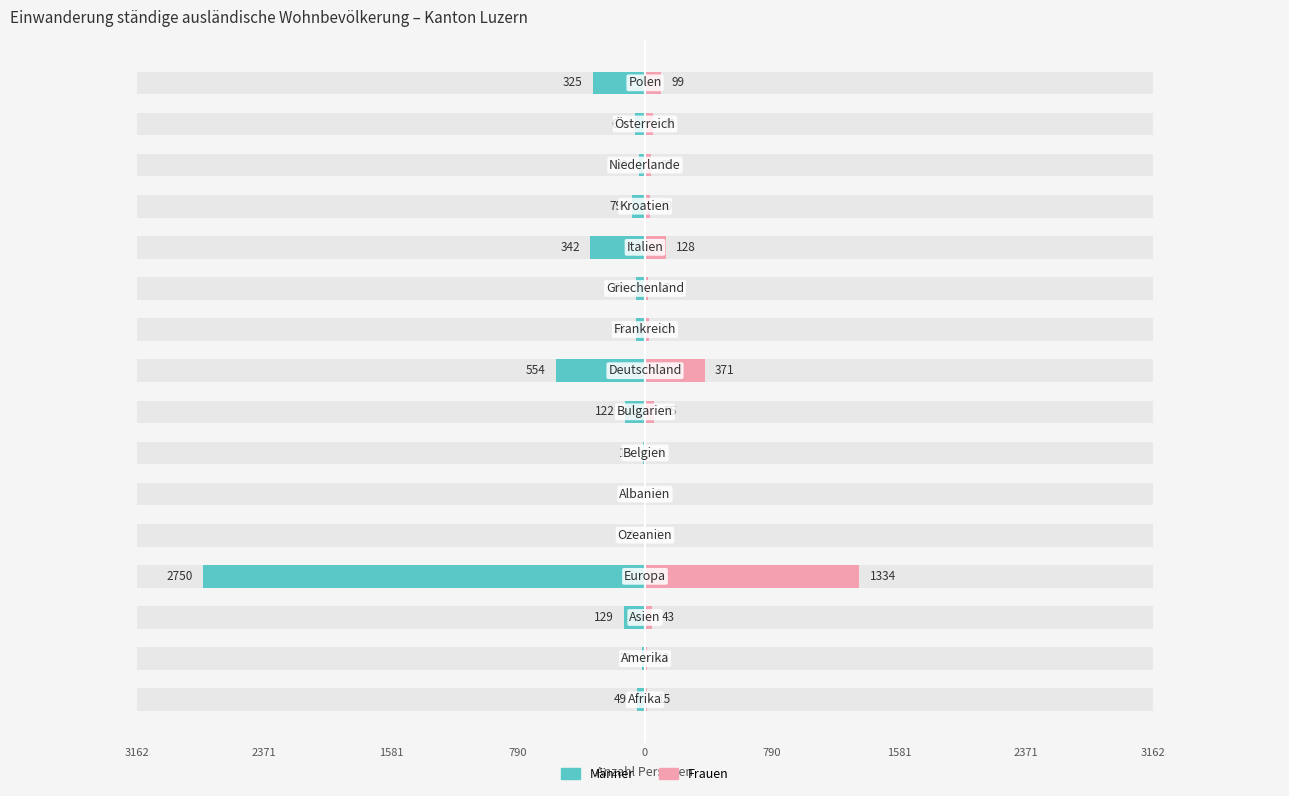

What is the total value across all series at 0?

-2